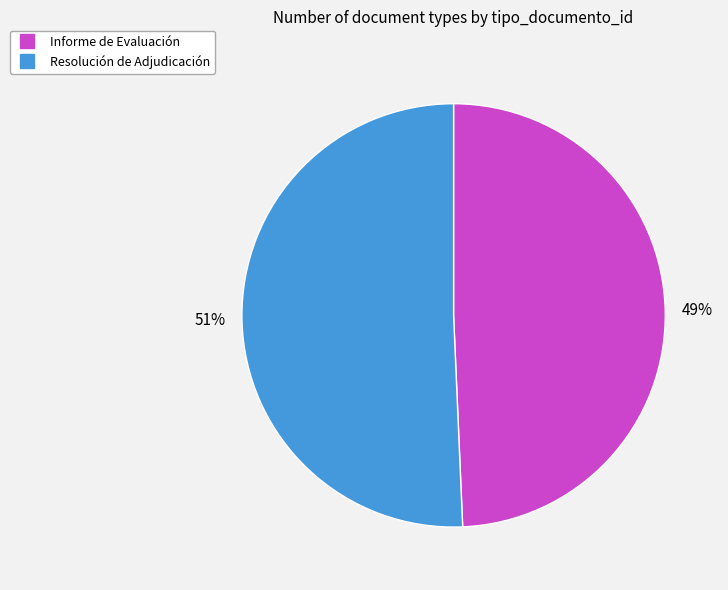

What is the ratio of the value at Resolución de Adjudicación to the value at Informe de Evaluación?

1.0